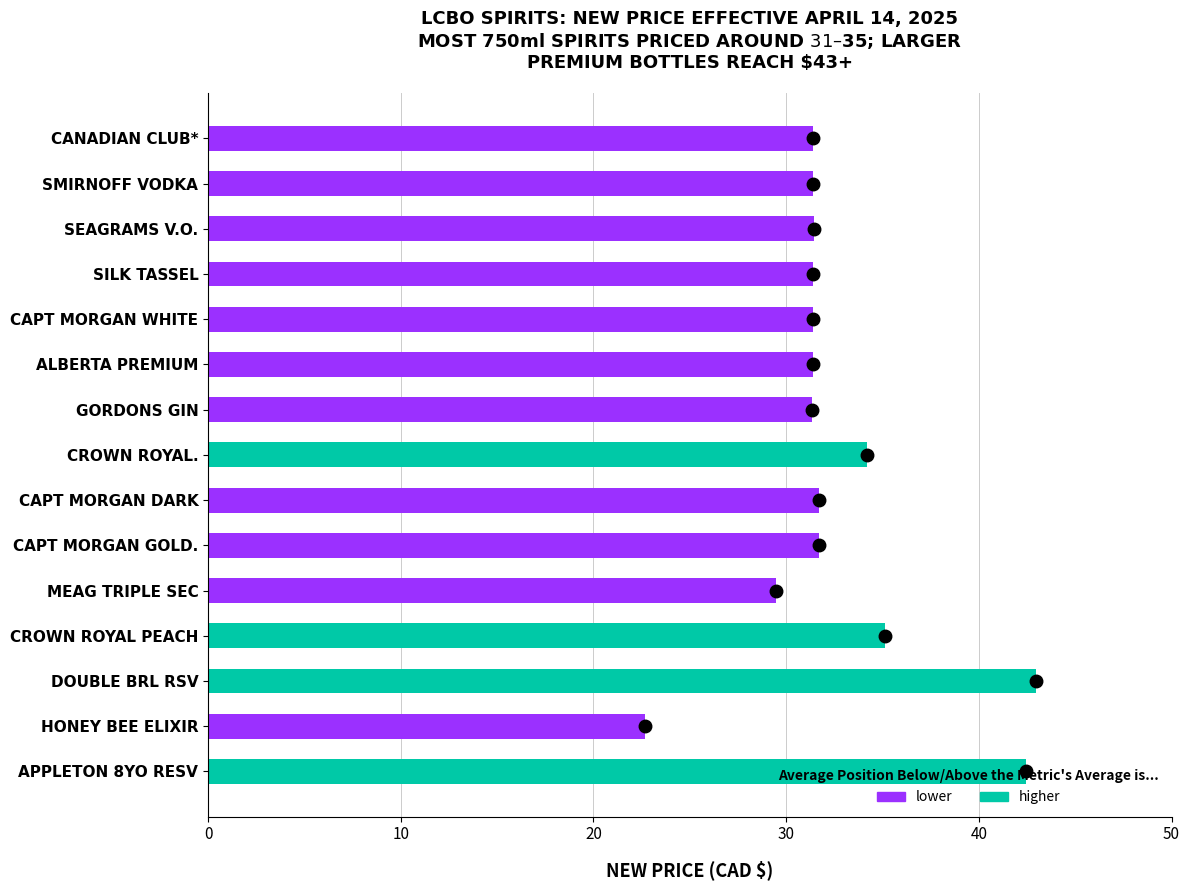

Where is new_price nearest to the value 32?

8